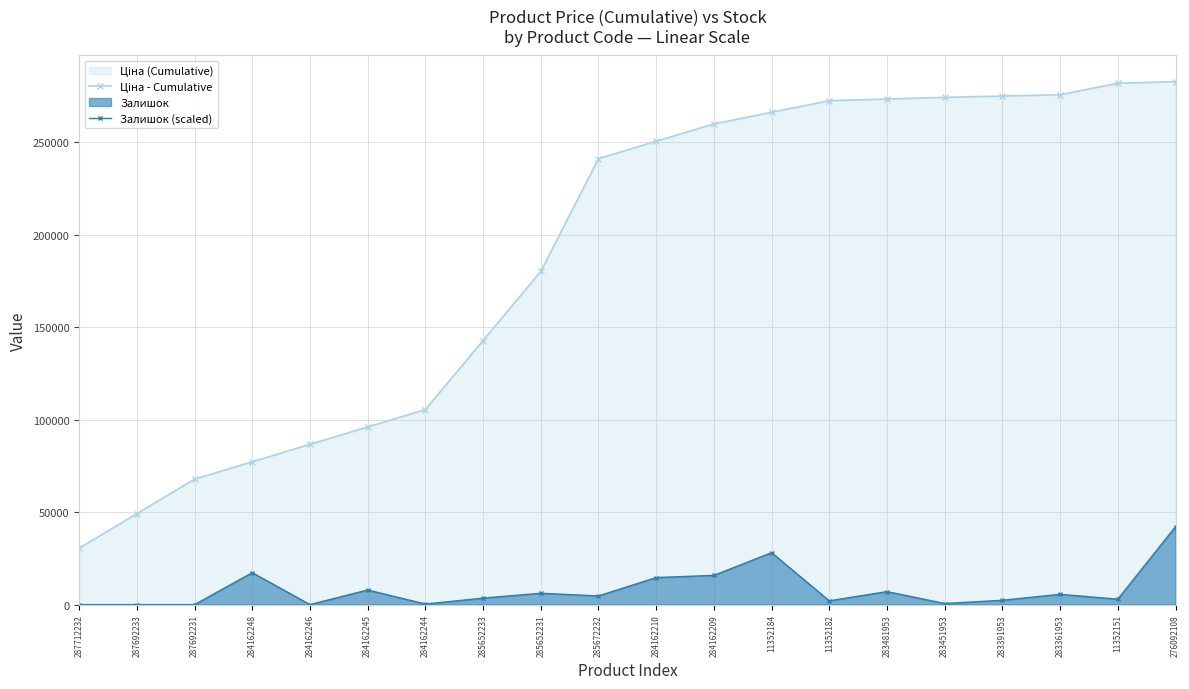

Which series has the largest total across all categories?

Ціна - Cumulative